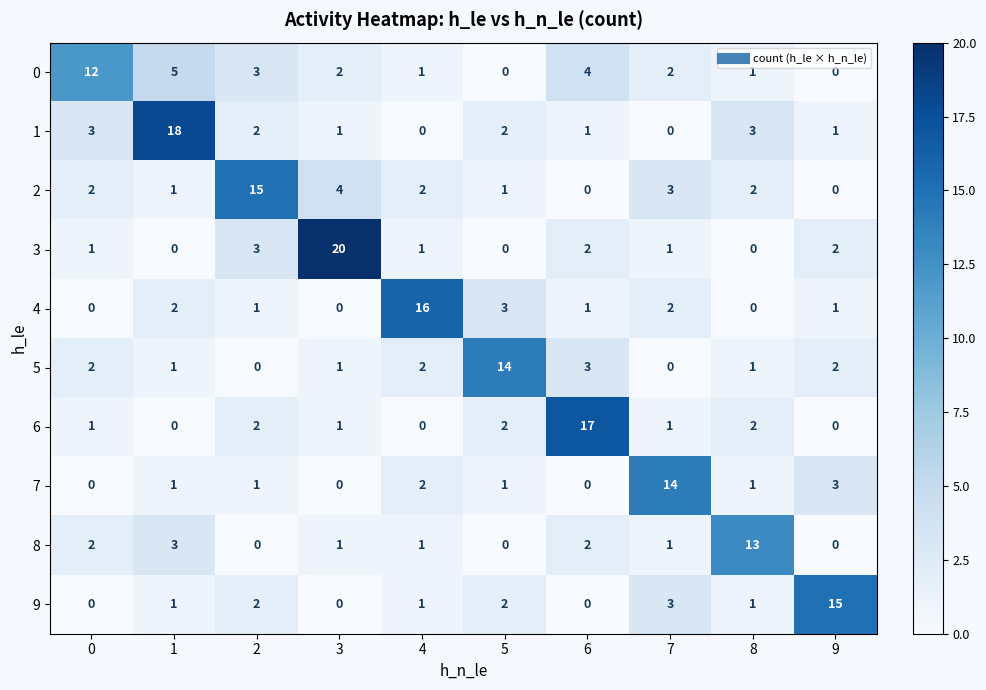

At which category does the chart reach its peak across all series?

3